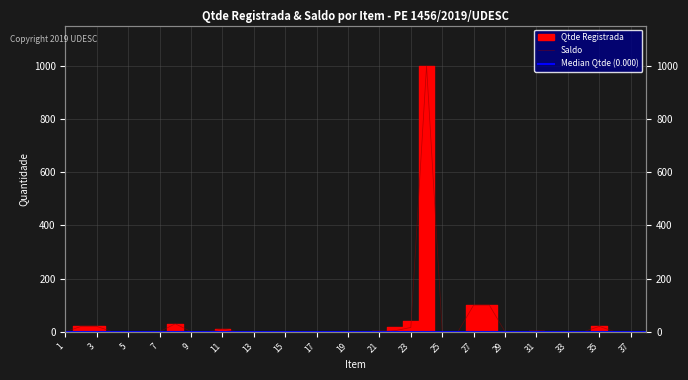

True or false: the data has more than 1 interior local peaks.

True